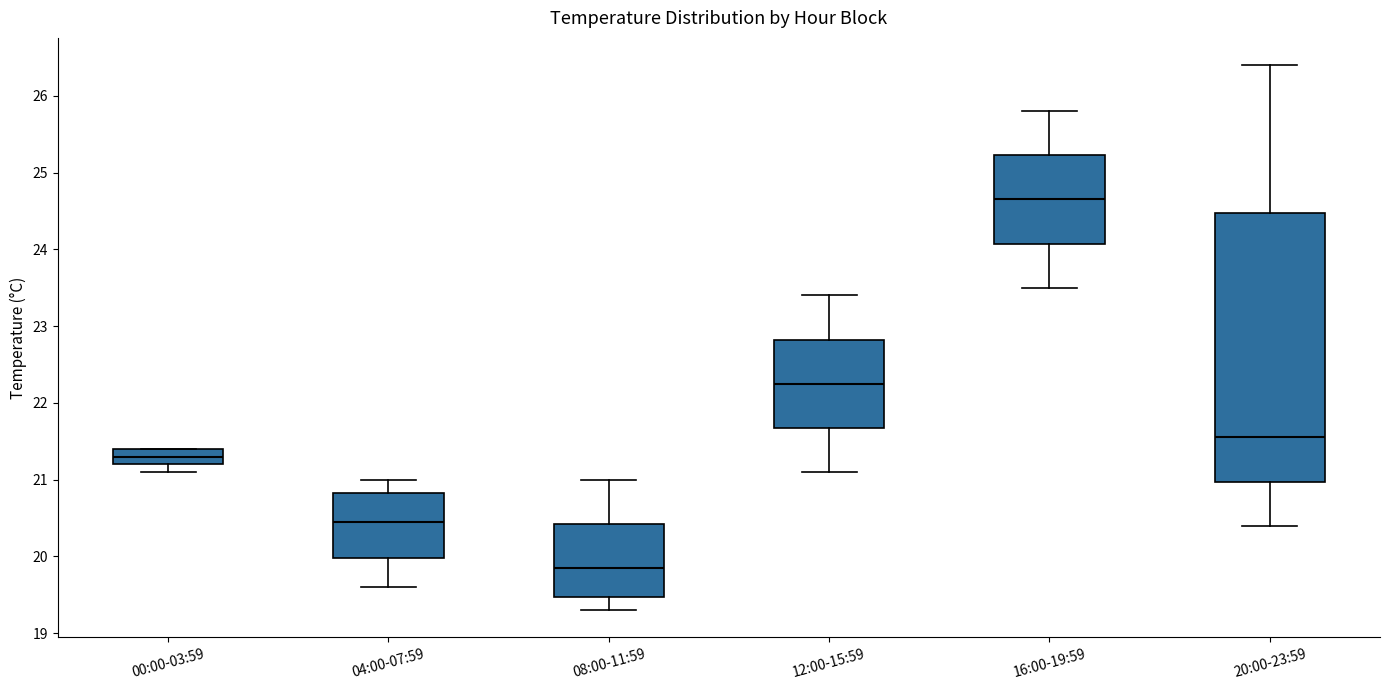

Which box's median line is the lowest?

08:00-11:59